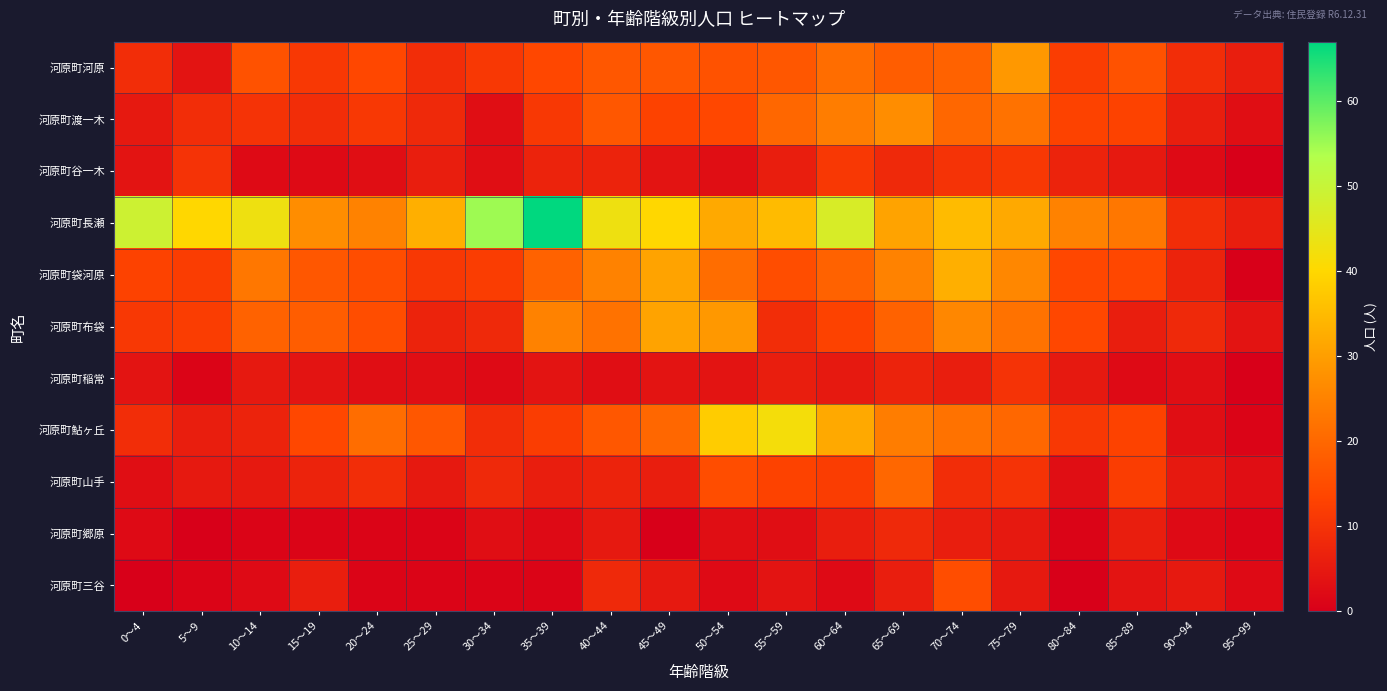

Reading right to left, list all the values displayed in this chart.

河原町河原: 95～99=6	90～94=9	85～89=16	80～84=12	75～79=29	70～74=19	65～69=18	60～64=21	55～59=17	50～54=16	45～49=17	40～44=17	35～39=14	30～34=11	25～29=9	20～24=14	15～19=11	10～14=16	5～9=4	0～4=9
河原町渡一木: 95～99=3	90～94=6	85～89=13	80～84=13	75～79=22	70～74=20	65～69=27	60～64=24	55～59=20	50～54=14	45～49=13	40～44=17	35～39=11	30～34=3	25～29=8	20～24=11	15～19=9	10～14=10	5～9=9	0～4=5
河原町谷一木: 95～99=0	90～94=2	85～89=5	80～84=7	75～79=11	70～74=10	65～69=8	60～64=11	55～59=6	50～54=3	45～49=4	40～44=7	35～39=7	30～34=3	25～29=6	20～24=3	15～19=2	10～14=2	5～9=10	0～4=4
河原町長瀬: 95～99=6	90～94=9	85～89=23	80～84=25	75～79=32	70～74=35	65～69=31	60～64=47	55～59=35	50～54=32	45～49=40	40～44=43	35～39=67	30～34=55	25～29=33	20～24=25	15～19=27	10～14=43	5～9=40	0～4=49
河原町袋河原: 95～99=0	90～94=7	85～89=14	80～84=14	75～79=26	70～74=33	65～69=25	60～64=19	55～59=15	50～54=21	45～49=31	40～44=25	35～39=19	30～34=12	25～29=11	20～24=15	15～19=17	10～14=23	5～9=12	0～4=13
河原町布袋: 95～99=4	90～94=8	85～89=6	80～84=14	75～79=22	70～74=26	65～69=19	60～64=13	55～59=9	50～54=29	45～49=31	40～44=22	35～39=25	30～34=8	25～29=7	20～24=15	15～19=18	10～14=19	5～9=12	0～4=11
河原町稲常: 95～99=0	90～94=3	85～89=2	80～84=5	75～79=10	70～74=6	65～69=7	60～64=5	55～59=6	50～54=4	45～49=4	40～44=3	35～39=4	30～34=2	25～29=3	20～24=3	15～19=4	10～14=5	5～9=1	0～4=4
河原町鮎ヶ丘: 95～99=1	90～94=3	85～89=13	80～84=11	75～79=20	70～74=22	65～69=24	60～64=32	55～59=42	50～54=38	45～49=20	40～44=17	35～39=12	30～34=9	25～29=17	20～24=21	15～19=14	10～14=7	5～9=6	0～4=9
河原町山手: 95～99=3	90～94=5	85～89=12	80～84=3	75～79=10	70～74=9	65～69=20	60～64=12	55～59=13	50～54=15	45～49=6	40～44=7	35～39=6	30～34=8	25～29=5	20～24=9	15～19=7	10～14=5	5～9=5	0～4=3
河原町郷原: 95～99=1	90～94=2	85～89=6	80～84=1	75～79=5	70～74=6	65～69=8	60～64=6	55～59=3	50～54=3	45～49=0	40～44=5	35～39=2	30～34=3	25～29=1	20～24=1	15～19=1	10～14=1	5～9=0	0～4=2
河原町三谷: 95～99=2	90～94=5	85～89=4	80～84=0	75～79=5	70～74=15	65～69=6	60～64=2	55～59=4	50～54=2	45～49=5	40～44=8	35～39=1	30～34=1	25～29=1	20～24=1	15～19=6	10～14=2	5～9=1	0～4=0